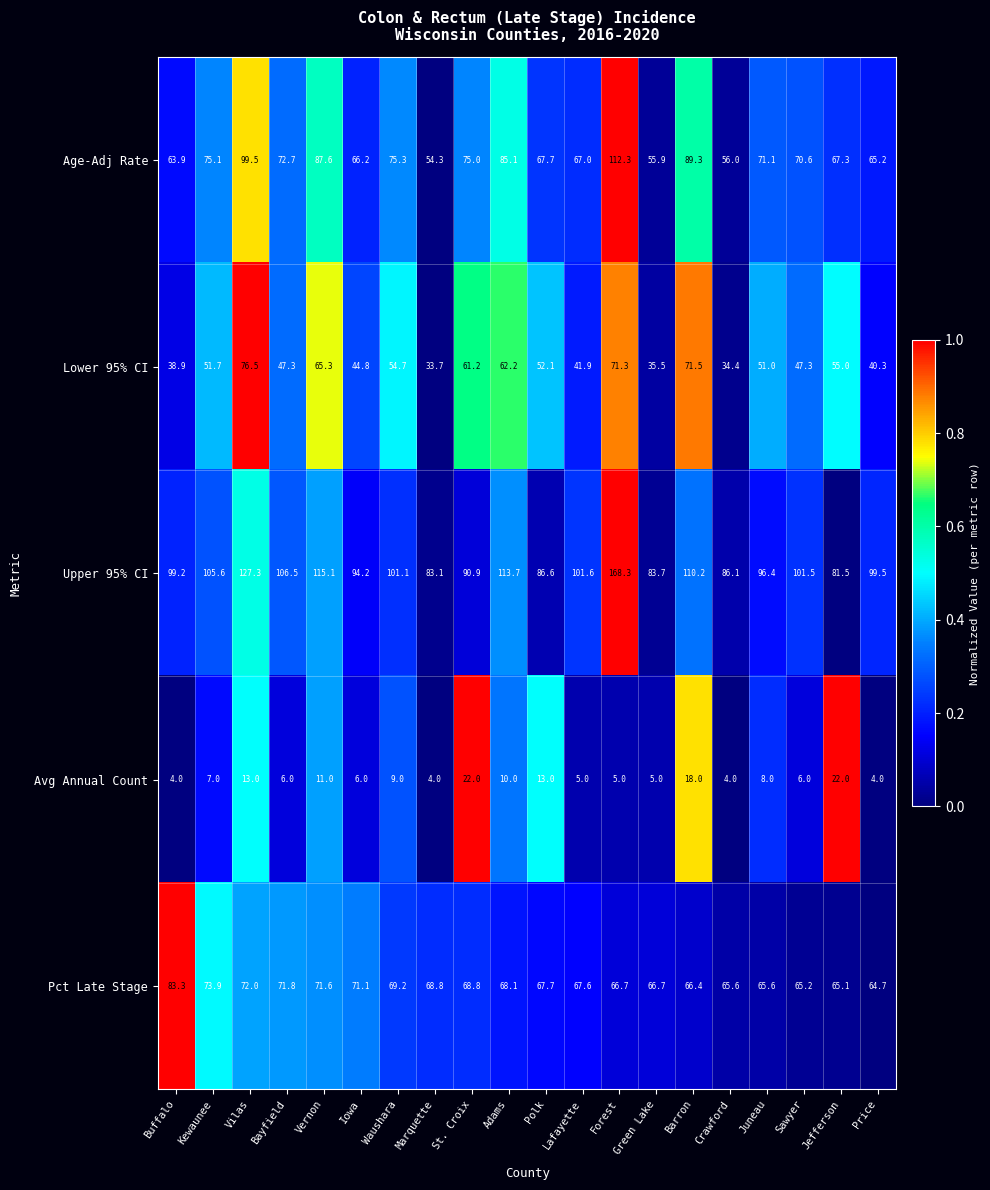

The value of Avg Annual Count at Juneau is 2.8. True or false?

False